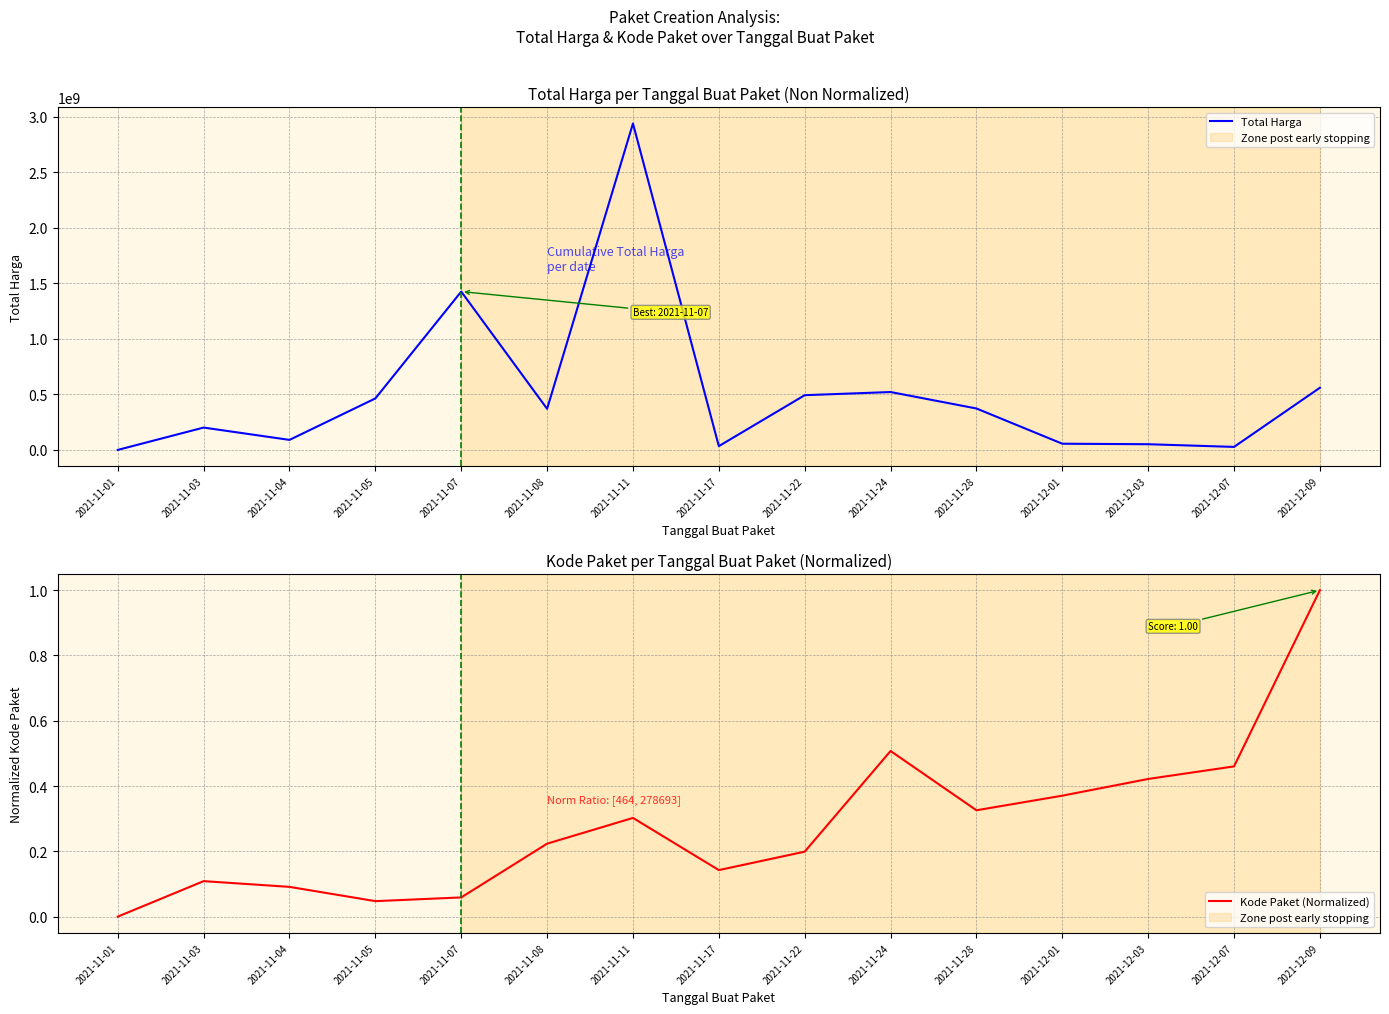

What is the difference between the Total Harga values at 2021-11-28 and 2021-11-05?

90598100